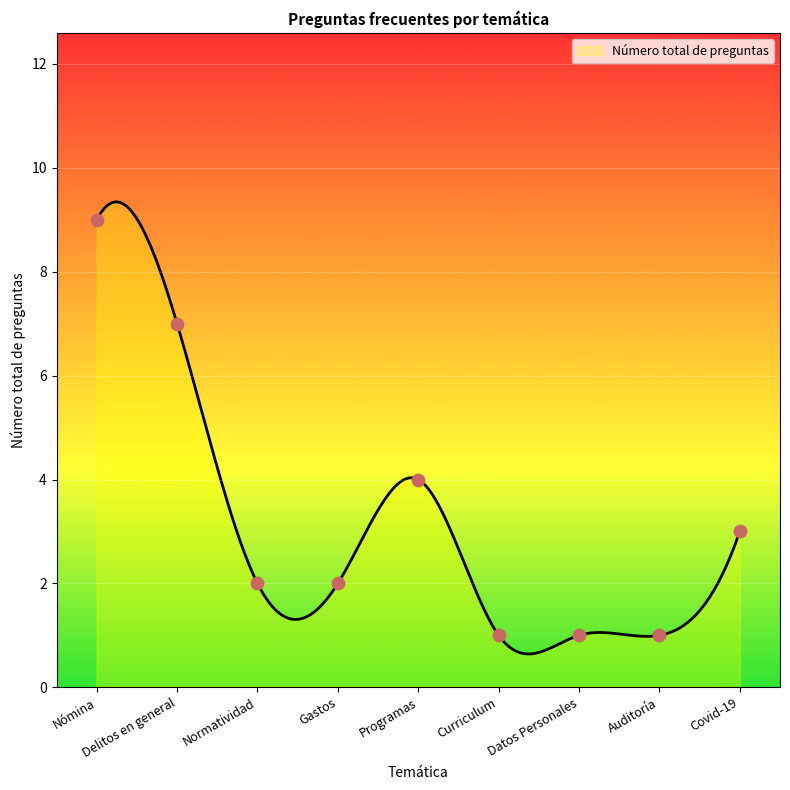

Which has a higher value, Normatividad or Curriculum?

Normatividad